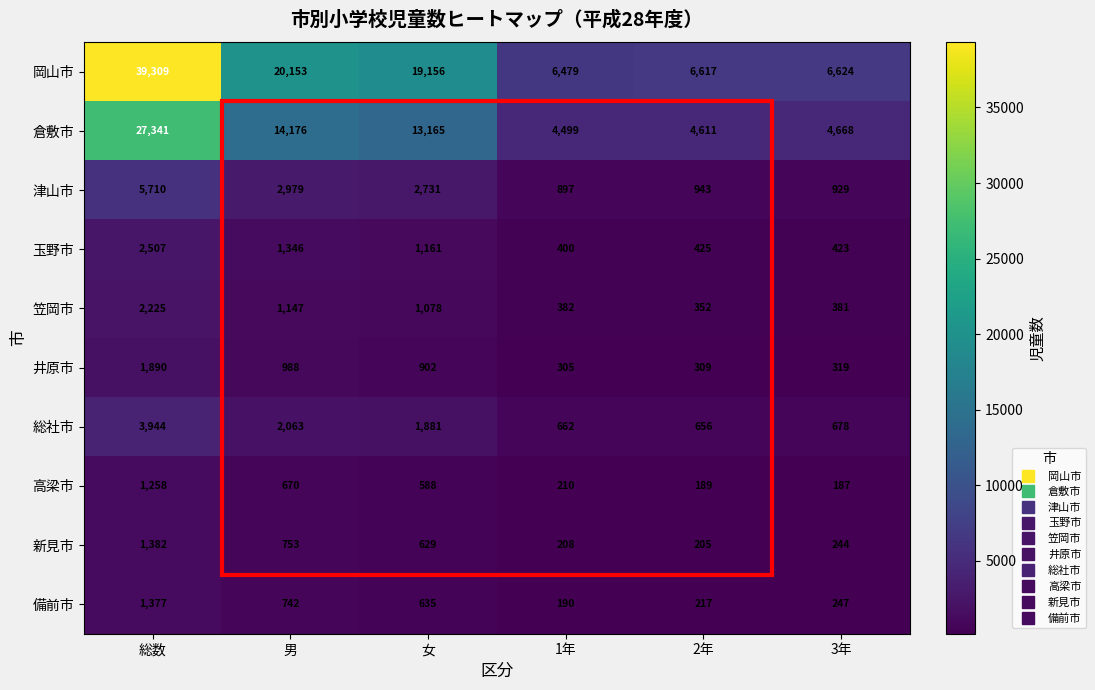

What value does the 岡山市 series have at 総数, to the nearest 50?

39300